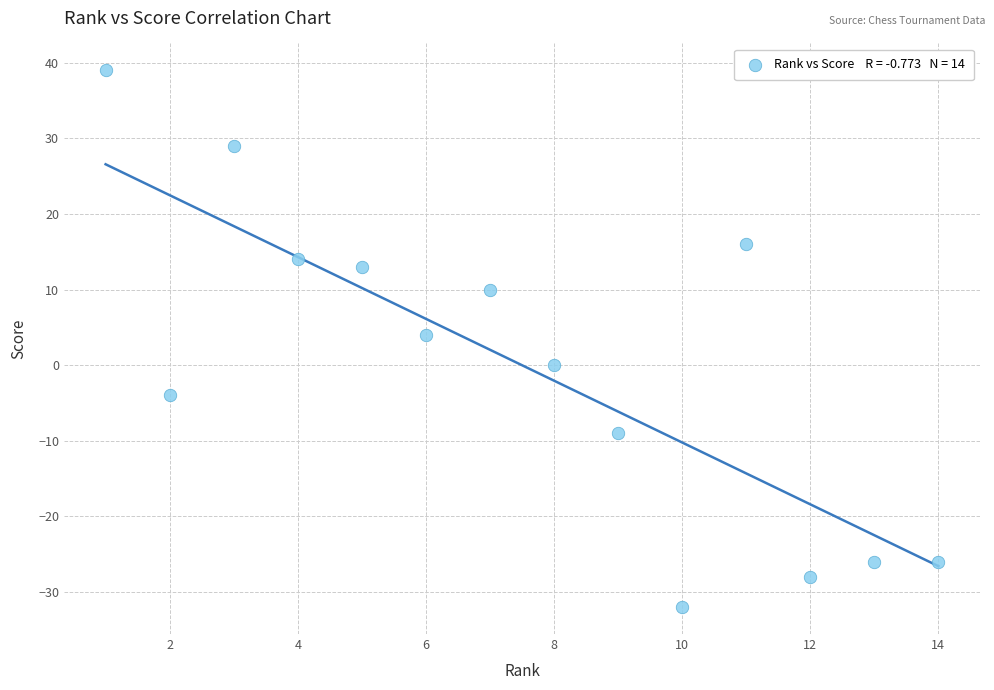

What is the range of Y values (max minus min)?

71